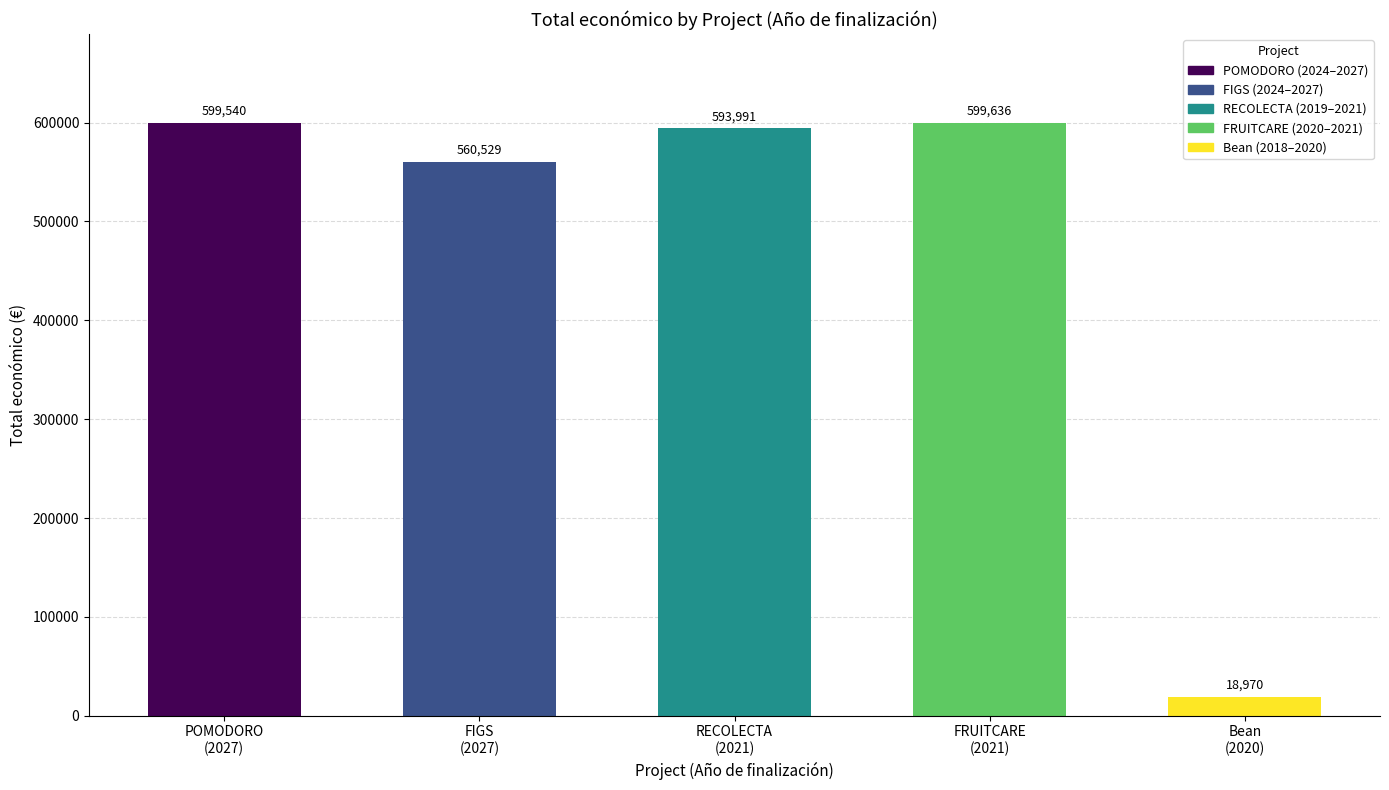

What is the value of the 1st bar from the left?

599540